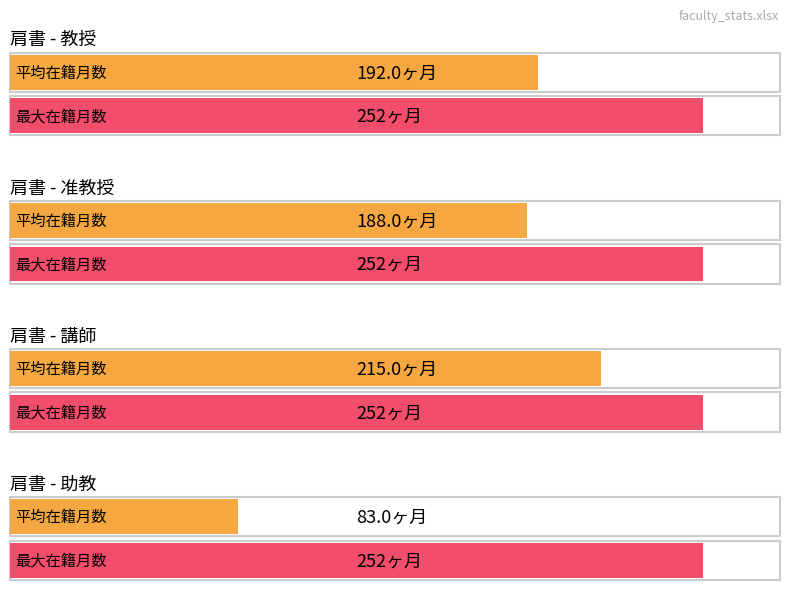

List the series in order of their peak value, highest first.

教授, 准教授, 講師, 助教